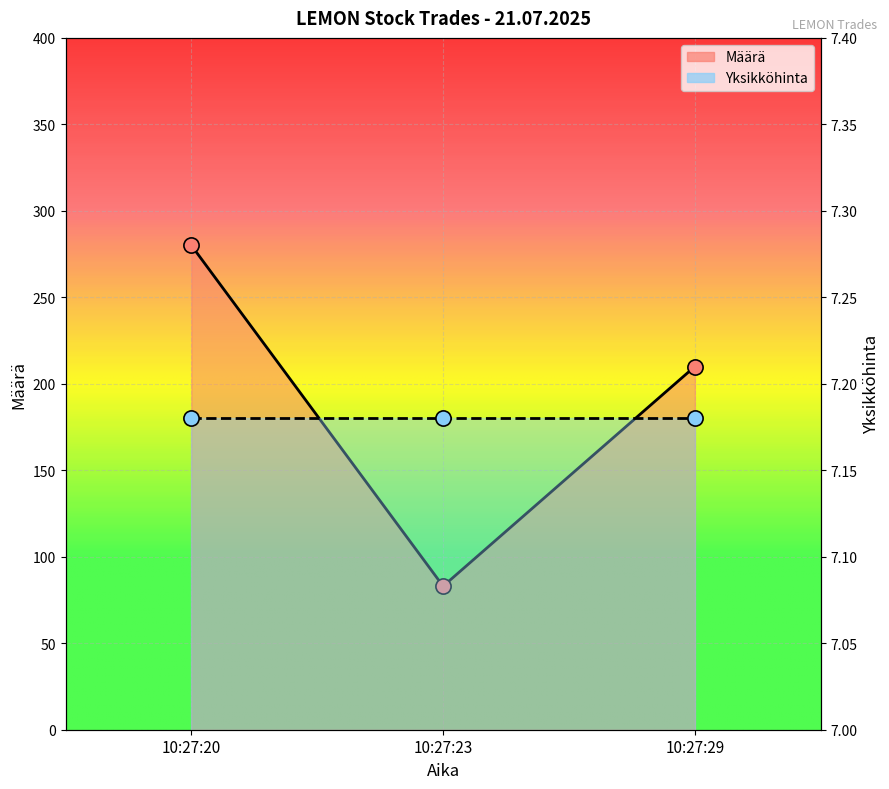

Between 10:27:23 and 10:27:29, which is larger?

10:27:29